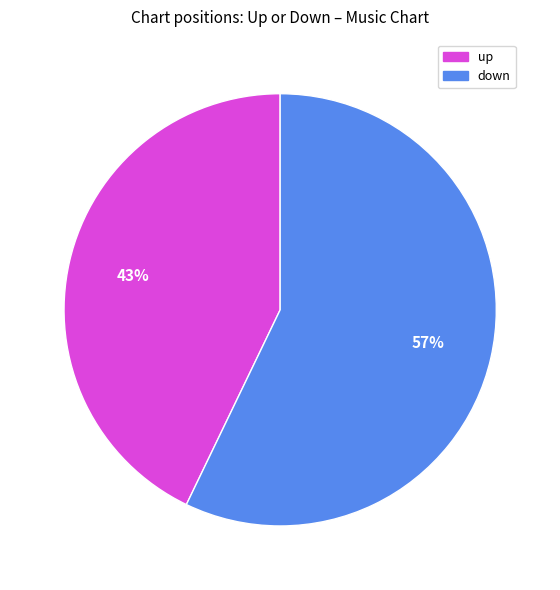

To the nearest percent, what is the difference between the down and up slice percentages?

14%